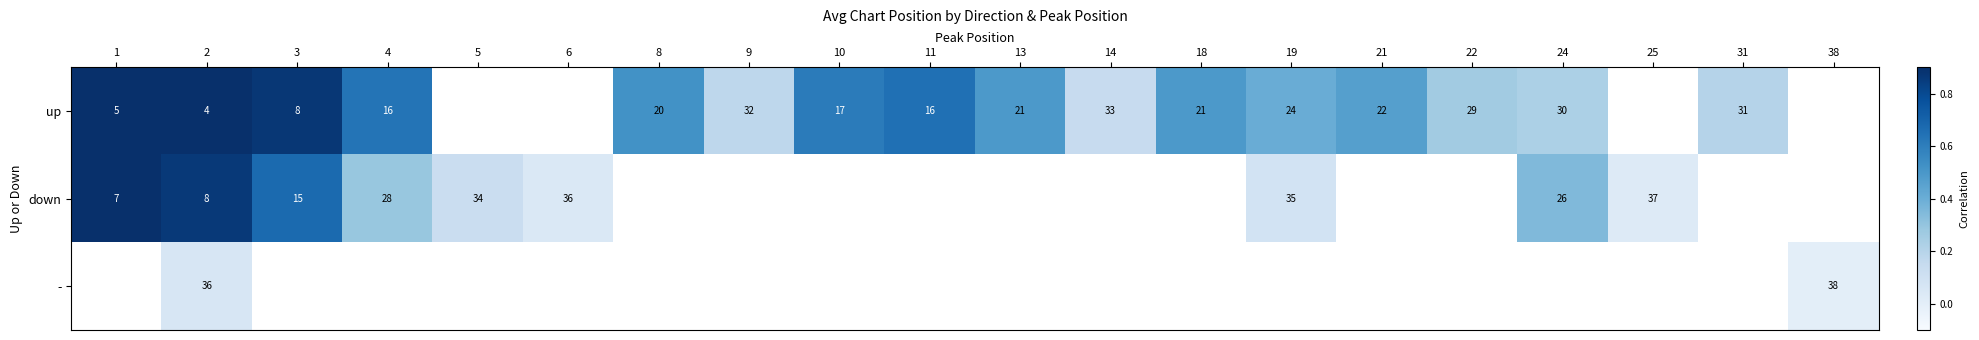

Is the value of down at 4 greater than the value of up at 18?

Yes